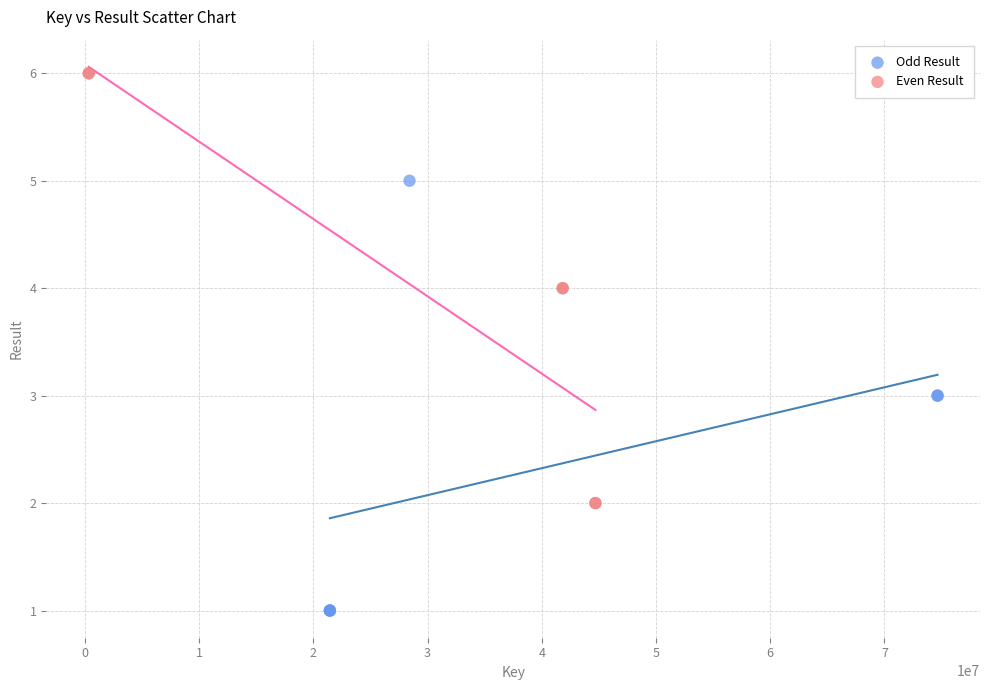

Which series reaches the minimum Y coordinate?

Odd Result